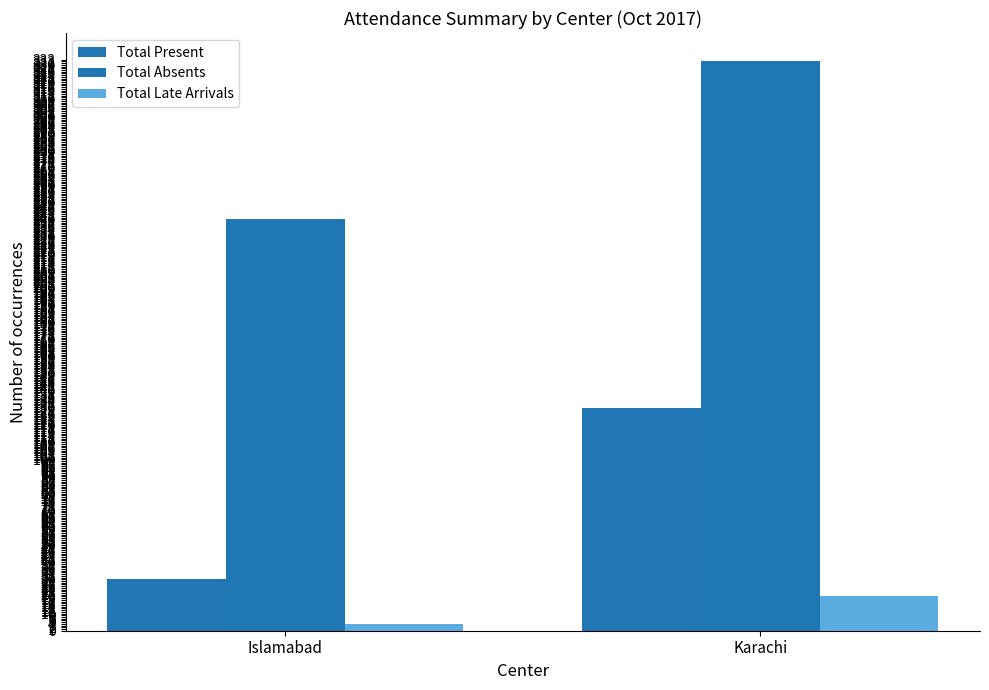

Is the value of Total Present at Islamabad greater than the value of Total Absents at Karachi?

No